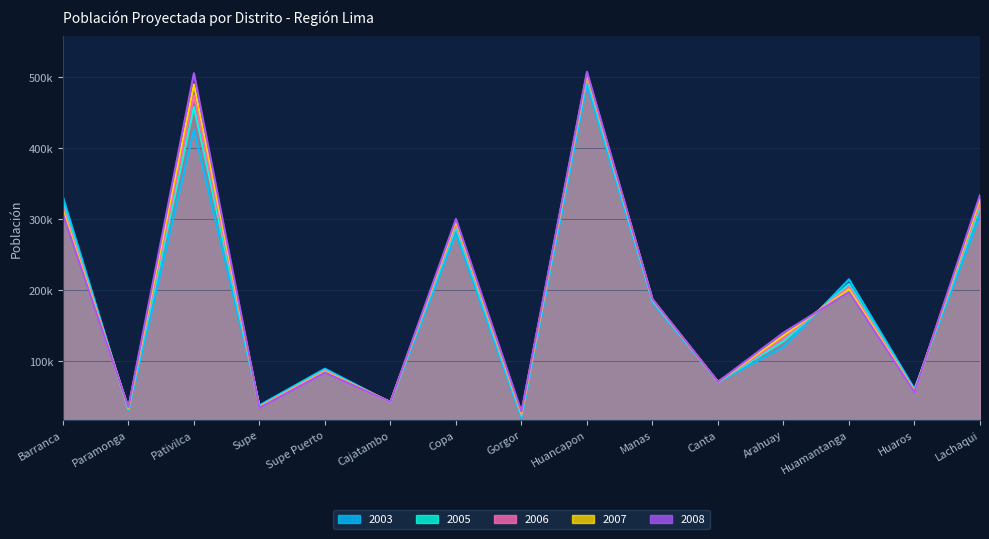

What is the difference between the highest and lowest values at Huancapon?

17785